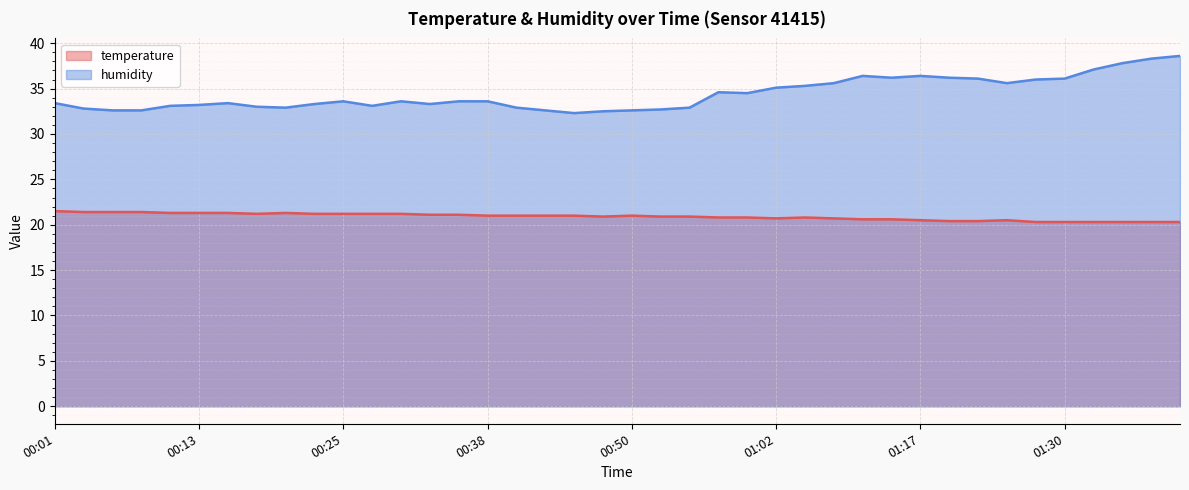

At how many categories does at least one series exceed 24?

40